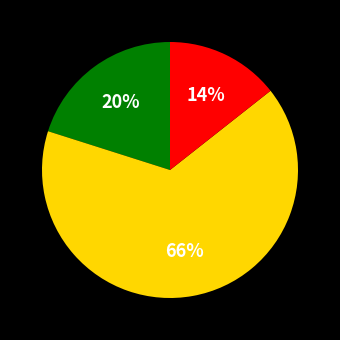

Does any single category account for the majority?

Yes